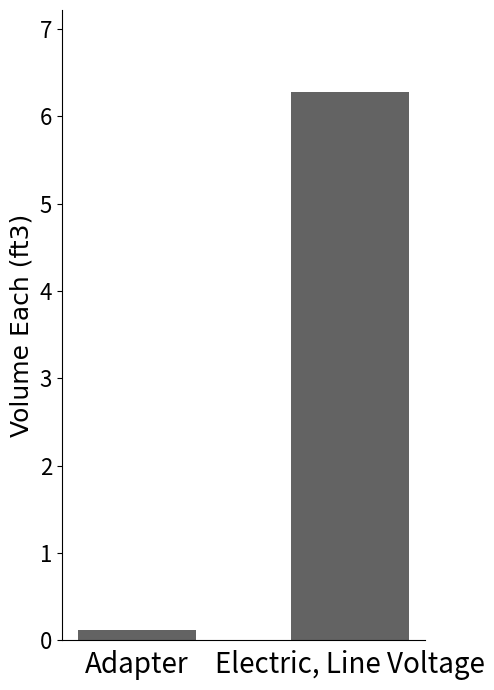

List the labels in order of value, smallest first.

Adapter, Electric, Line Voltage